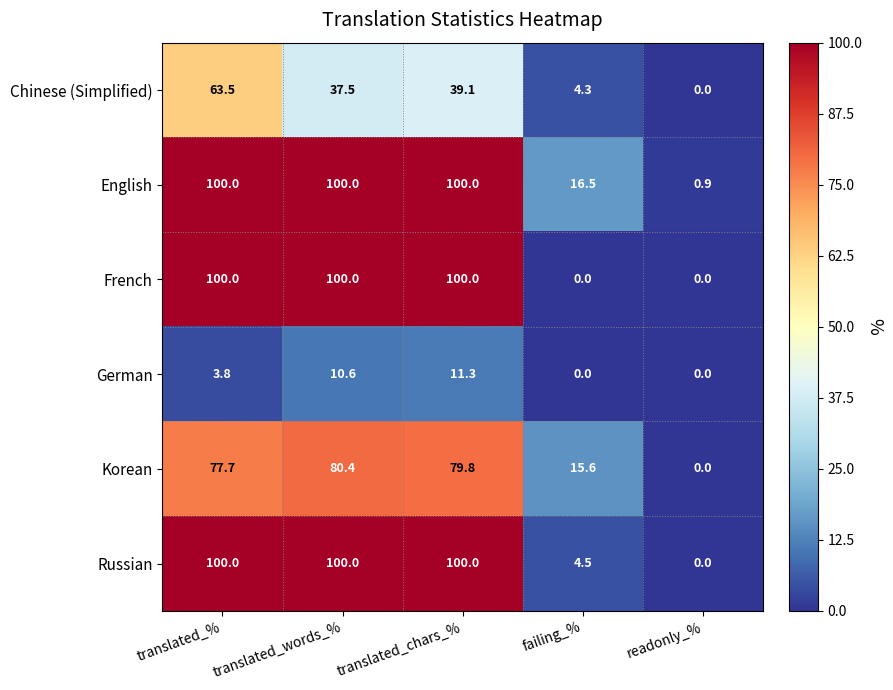

Which category has the lowest value in the Korean series?

readonly_%